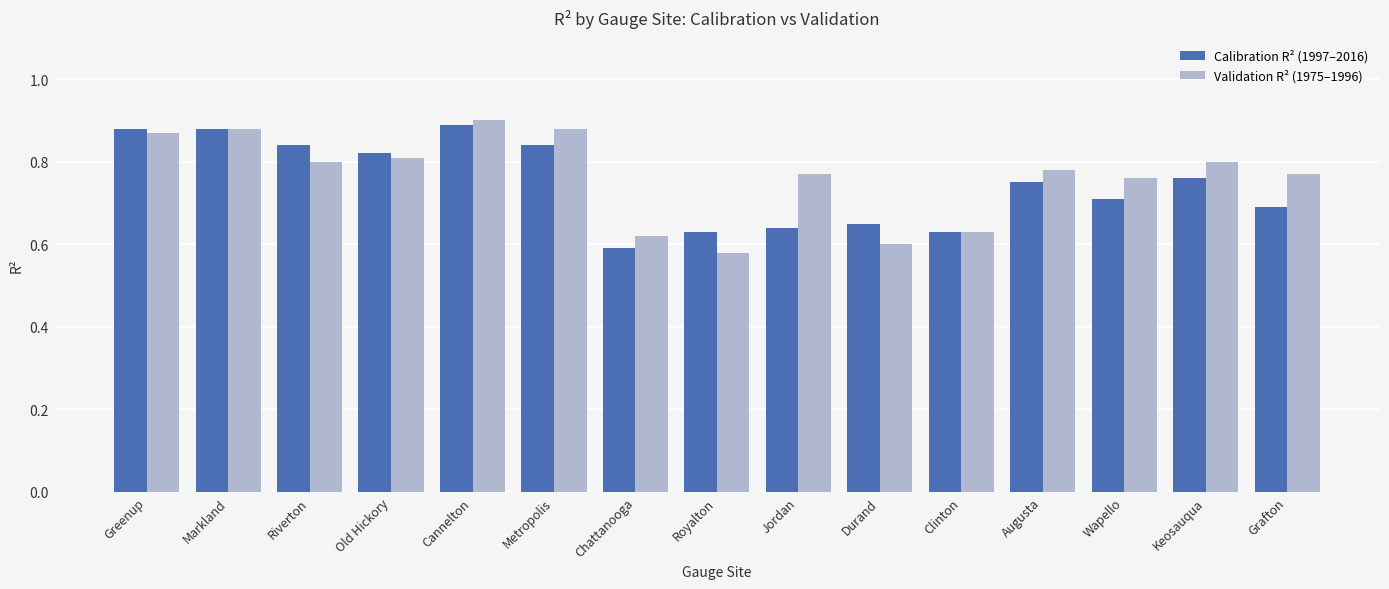

True or false: Calibration R² (1997–2016) has a value of 0.6 at Royalton.

True